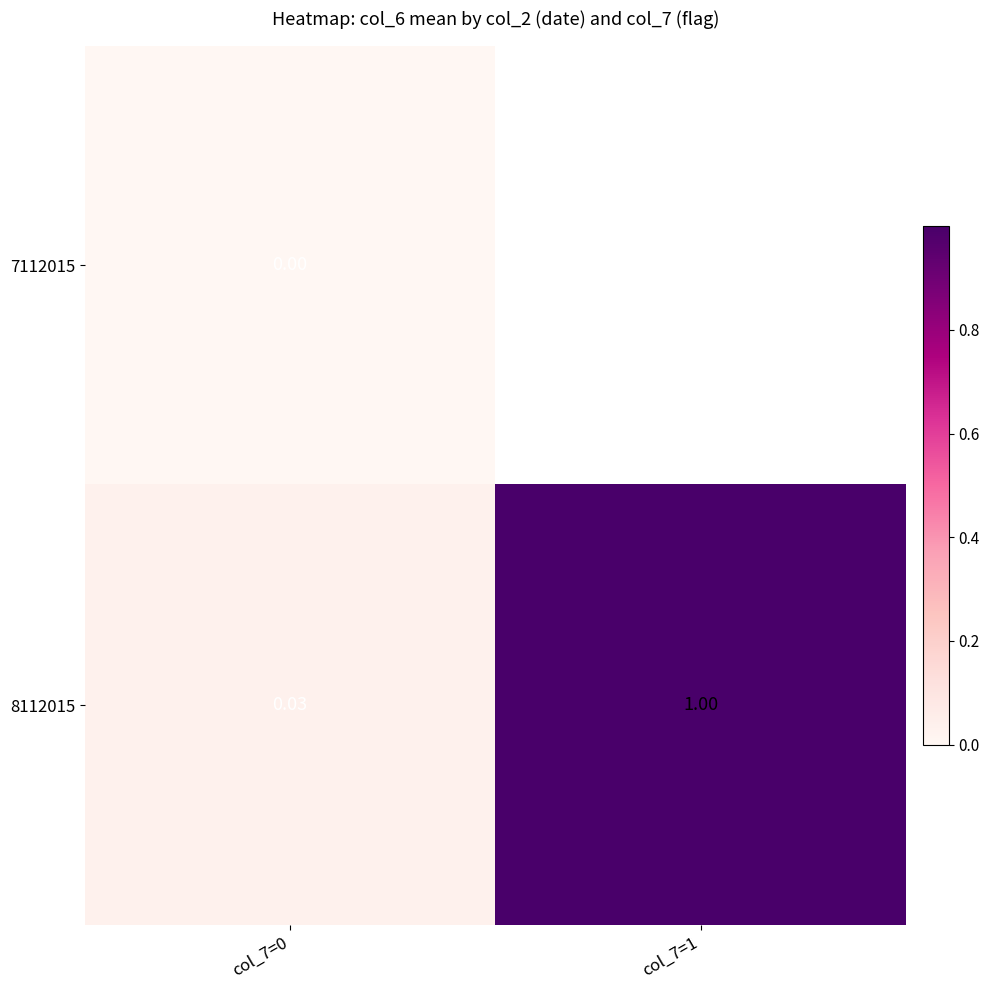

List the series in order of their peak value, lowest first.

7112015, 8112015